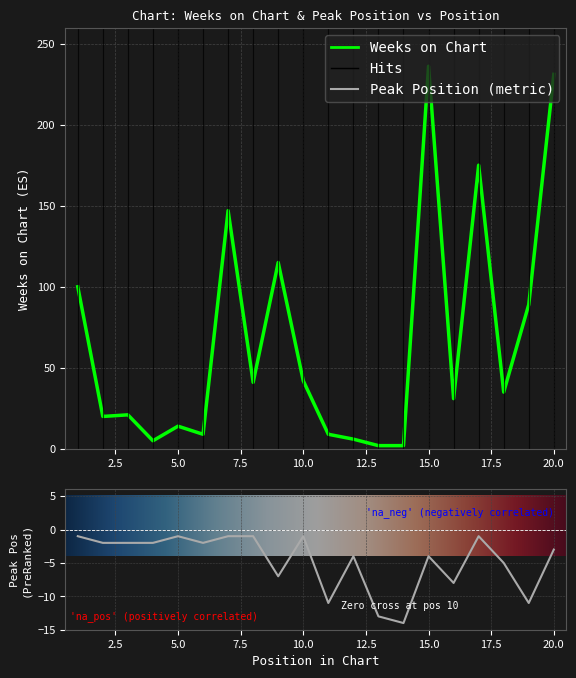

Reading left to right, what are all the values shown in this chart?

Weeks on Chart: 100	20	21	5	14	9	147	41	115	42	9	6	2	2	236	31	175	35	89	231
Peak Position: -1	-2	-2	-2	-1	-2	-1	-1	-7	-1	-11	-4	-13	-14	-4	-8	-1	-5	-11	-3